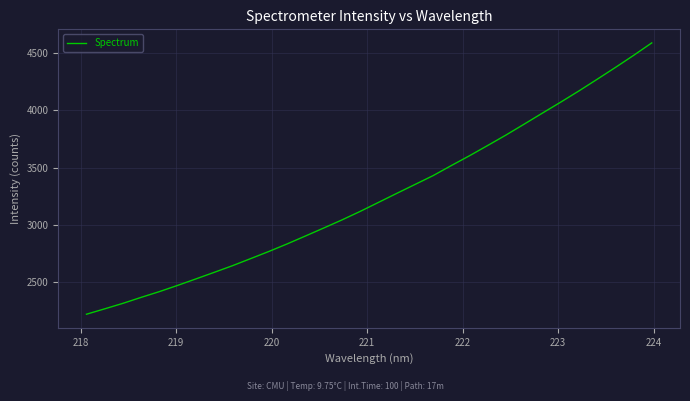

What is the minimum value shown in the chart?

2221.9